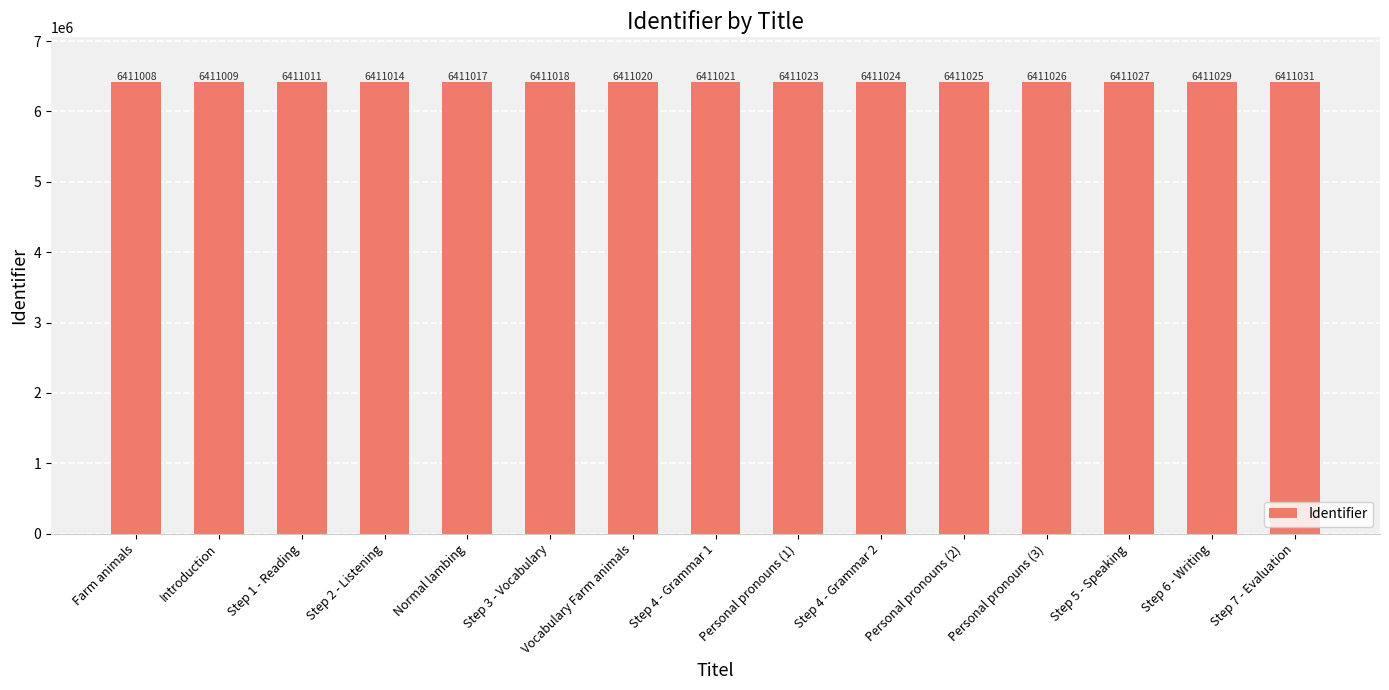

Are the bars grouped side by side (vs. stacked)?

No